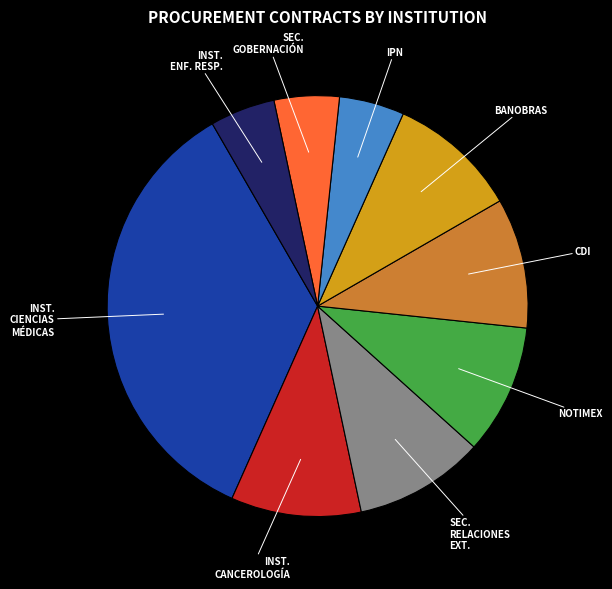

Is there a majority slice in this chart?

No